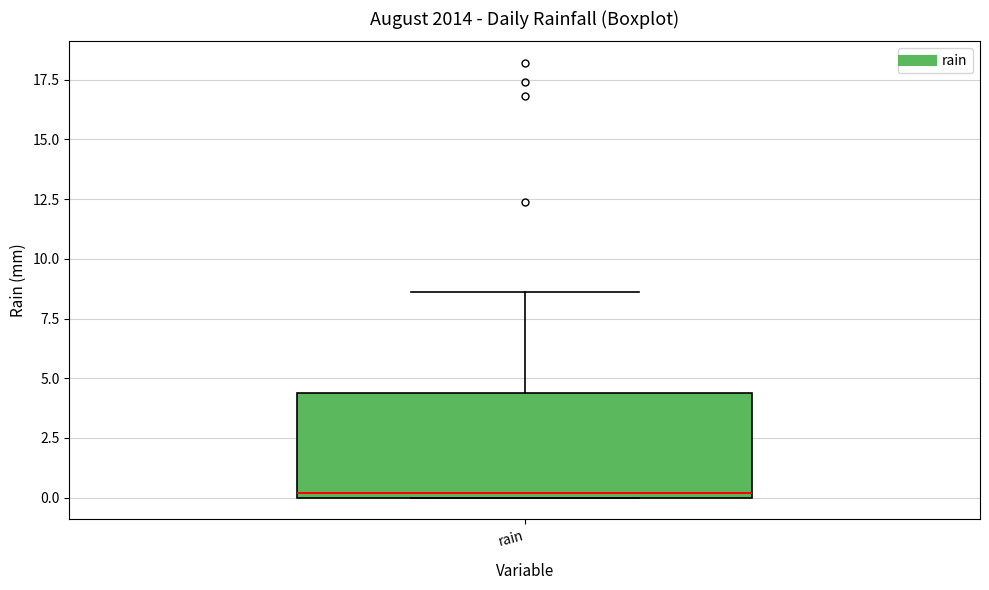

Transcribe this box plot: give where the median line is, the range the box spans, and where the two whiskers end, as read against the y-axis. The values are not printed on the chart, so give them approximately, as read against the axis.

median 0.0 (just above the box's lower edge), box 0.0 to 4.5, whiskers 0.0 to 8.5